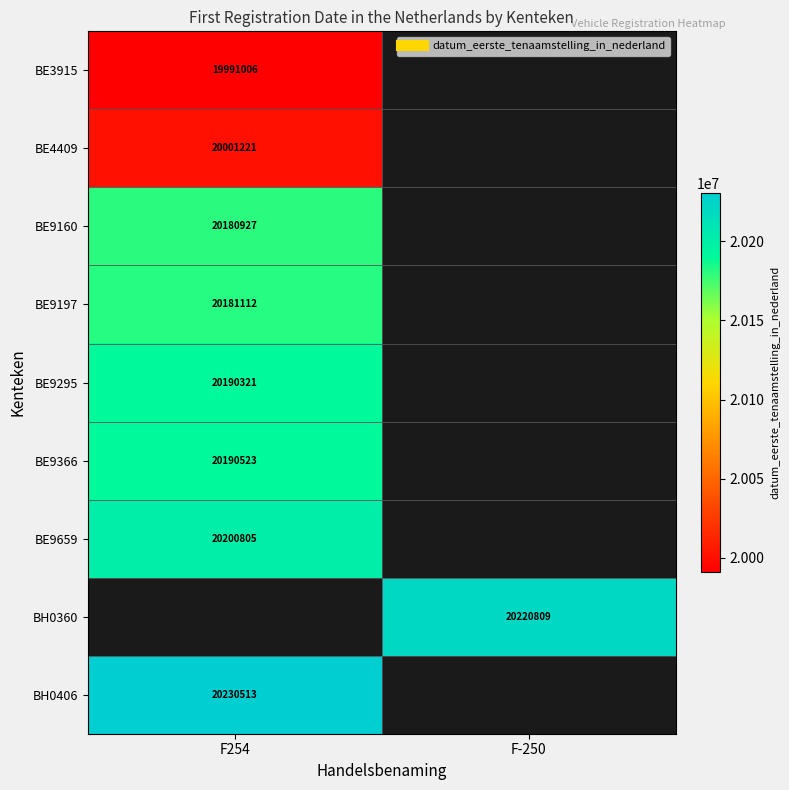

List the labels in order of BH0406 value, smallest first.

F254, F-250